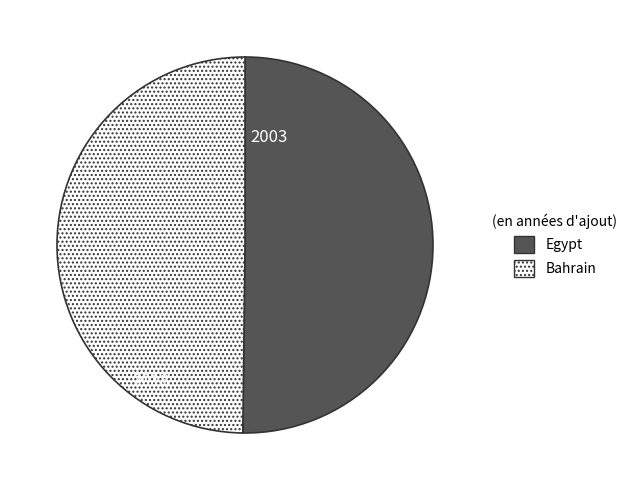

What is the ratio of the value at Egypt to the value at Bahrain?

1.0